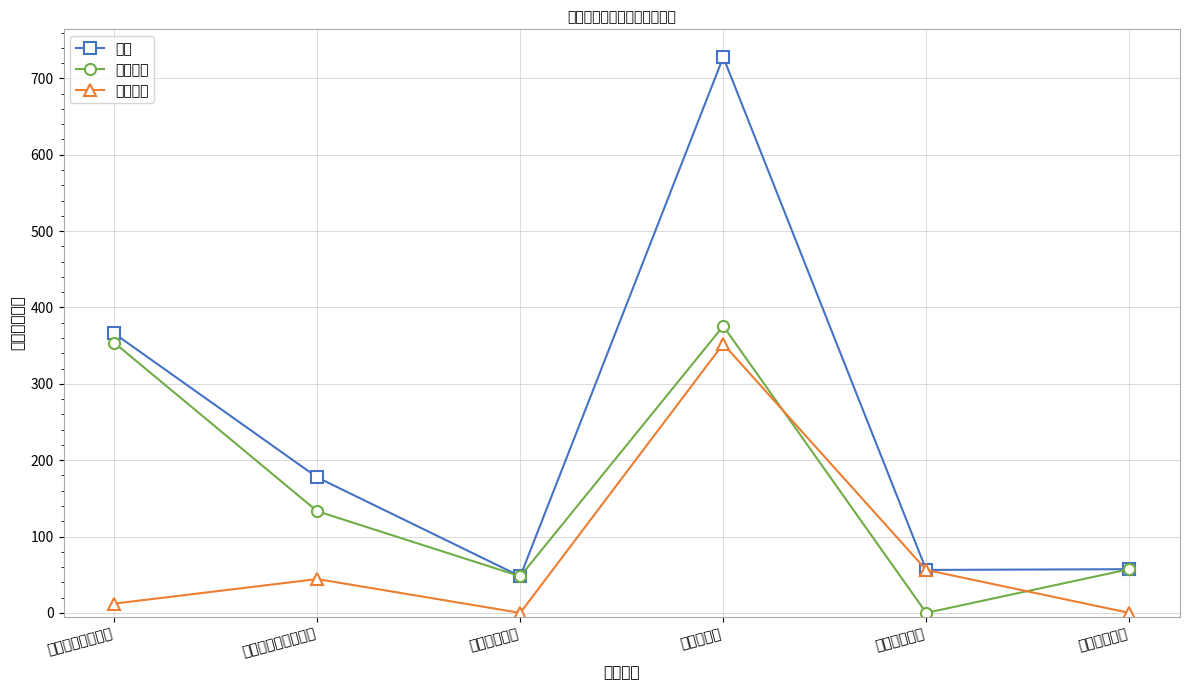

The 基本支出 series shows 353.8 at 一般公共服务支出. True or false?

True